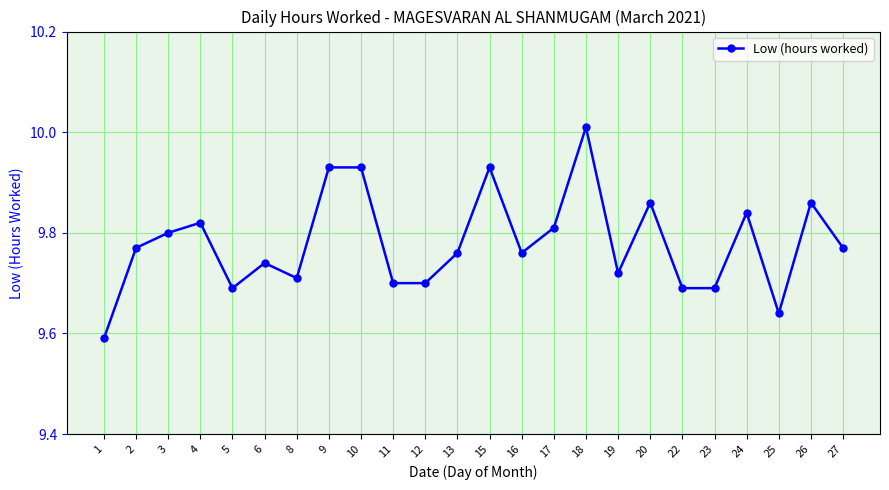

True or false: the data has more than 0 interior local peaks.

True